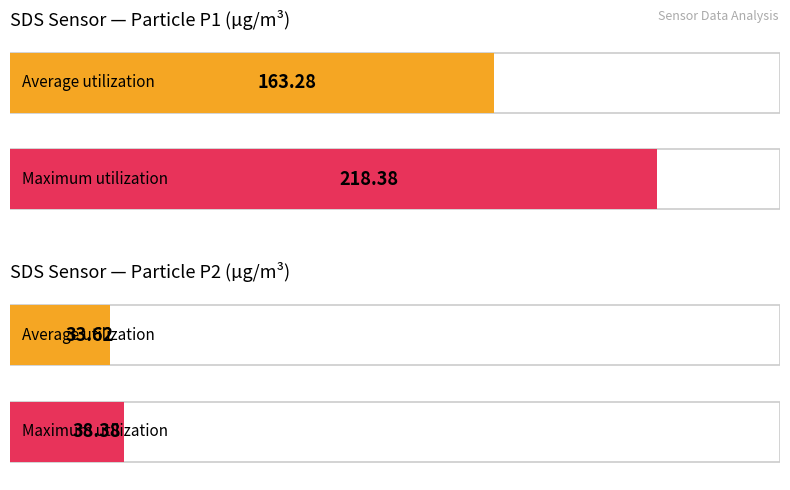

List the series in order of their peak value, lowest first.

SDS_P2, SDS_P1